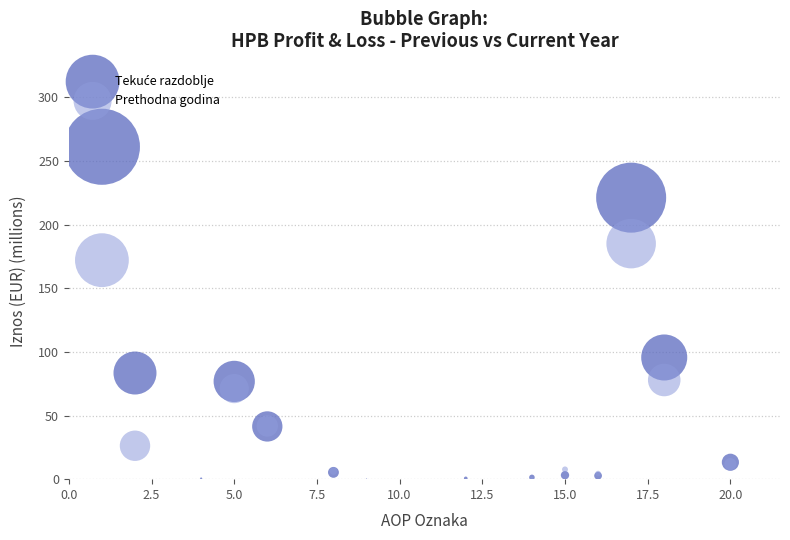

Across all series, what Y value is closest to 130?

95.6